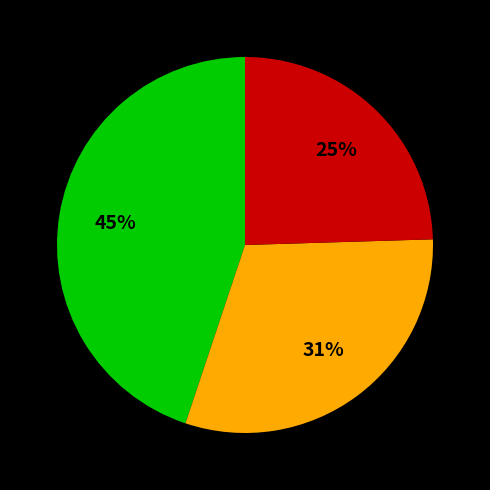

Is there a majority slice in this chart?

No